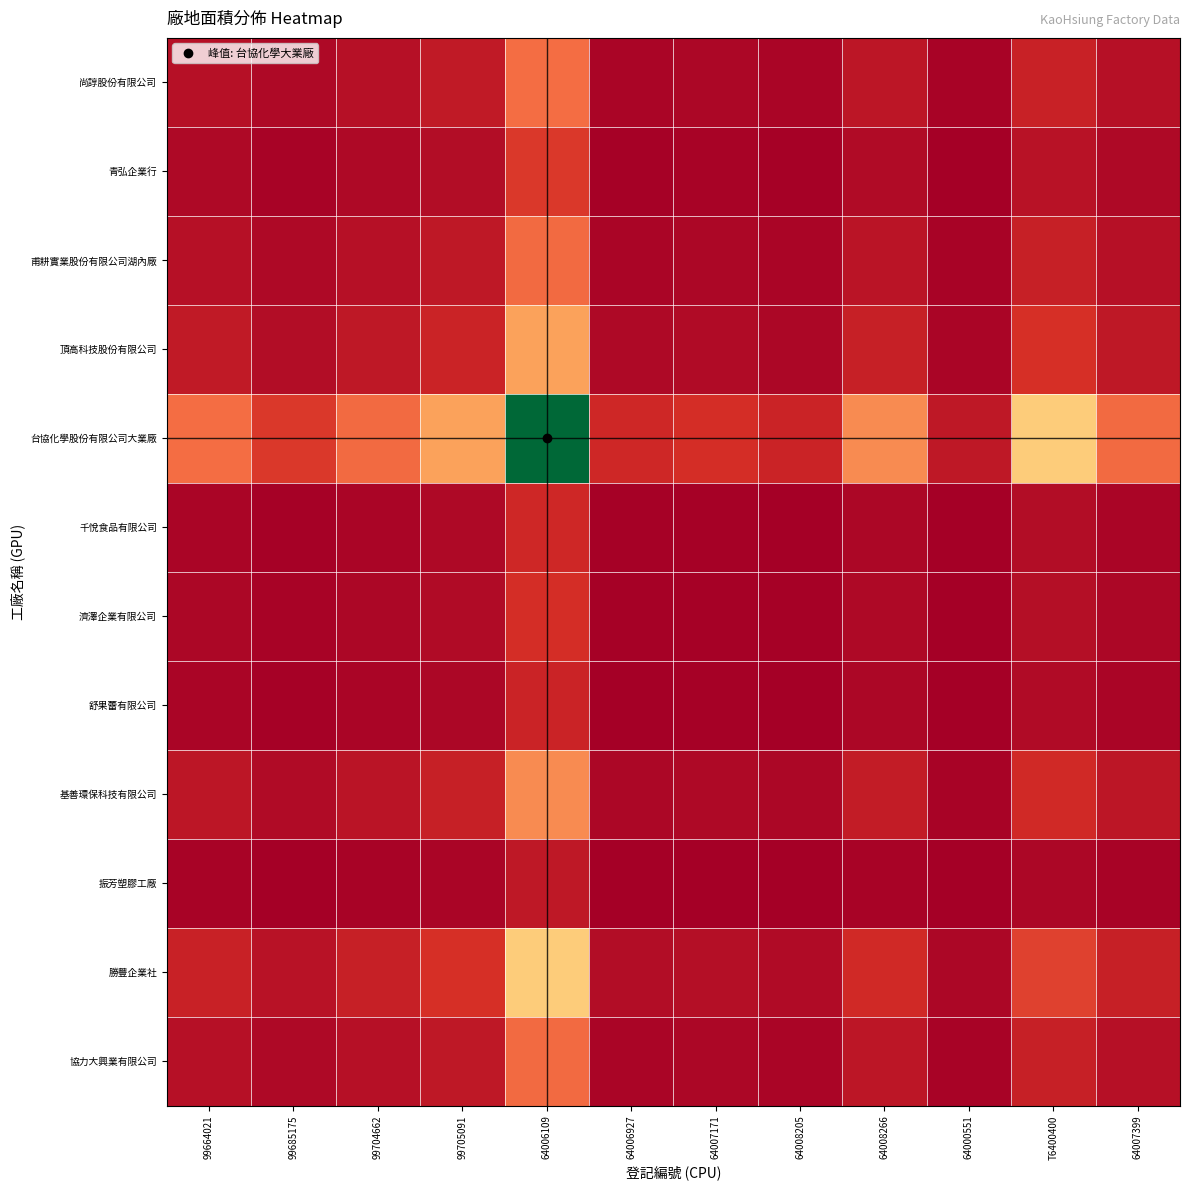

How many data points does each series have?

12